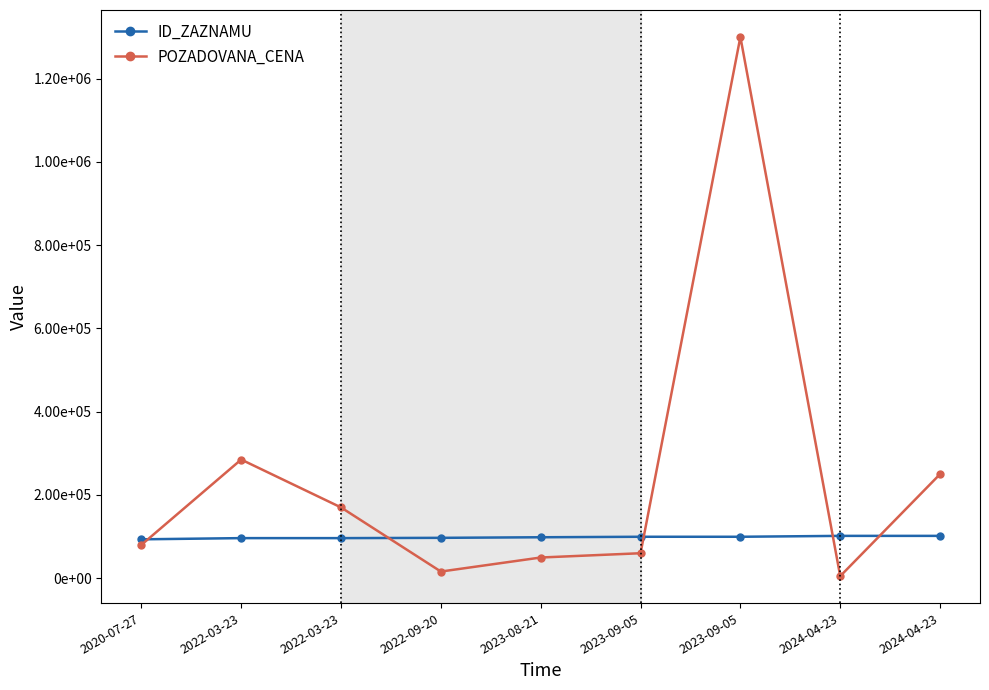

Where is the first local maximum for POZADOVANA_CENA?

2022-03-23